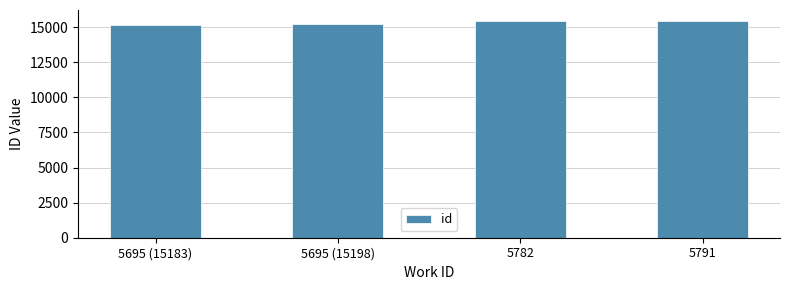

What is the difference between the second highest and minimum values?

245